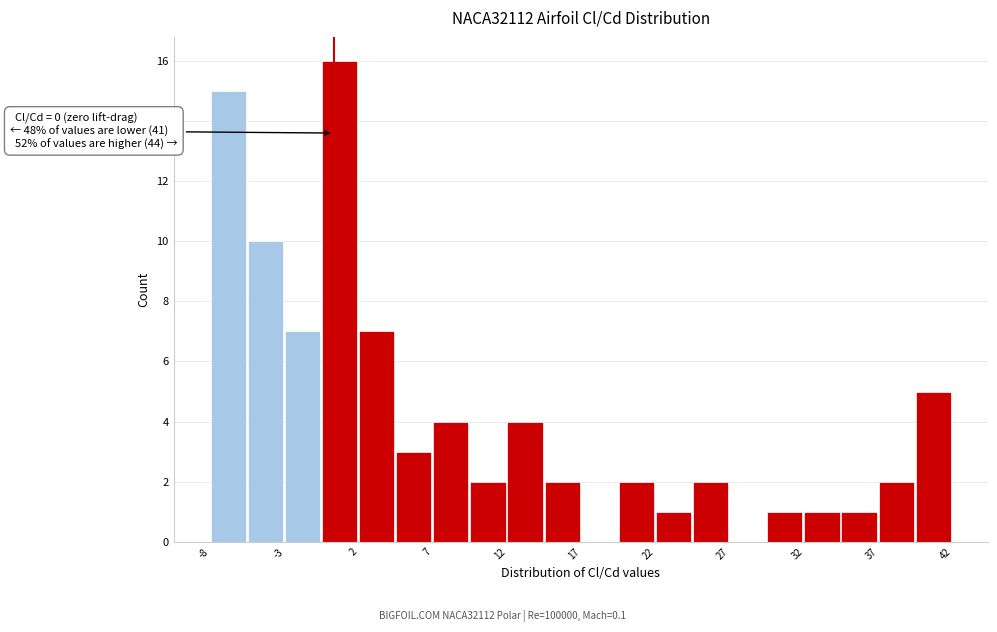

Around what value on the x-axis is the tallest bar? Give the approximate position of its centre, as read against the axis.

0